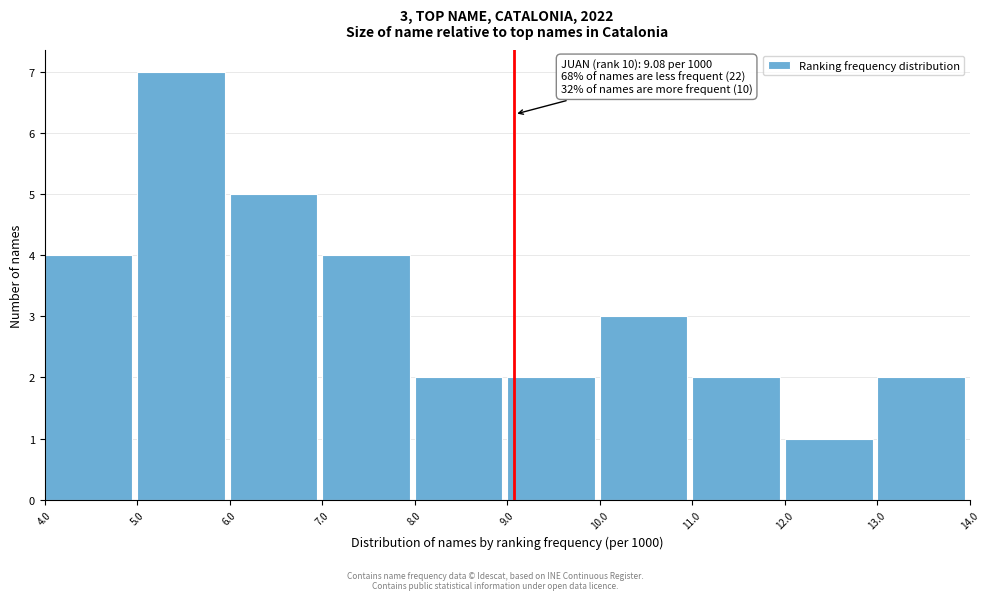

Over which range of the x-axis is the bar tallest?

5.0 to 6.0